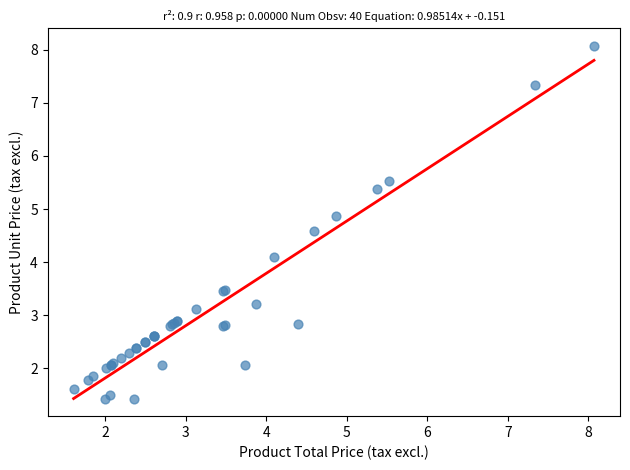

What Y value in the scatter plot is closest to 4?

4.1